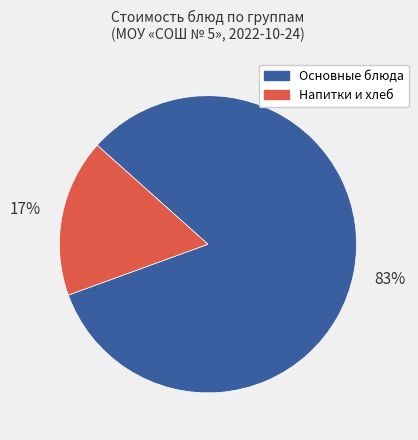

Does any single category account for the majority?

Yes